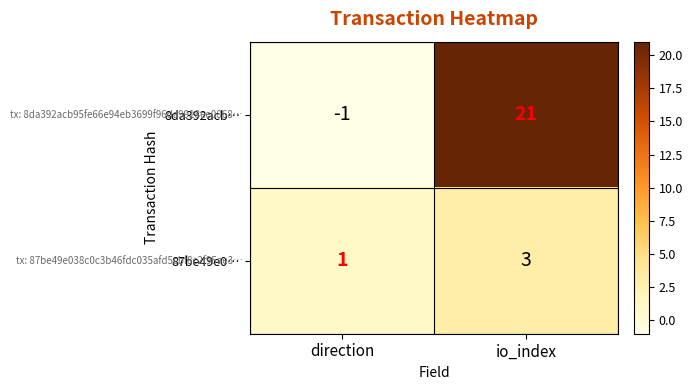

Which label corresponds to the smallest value in the chart?

direction